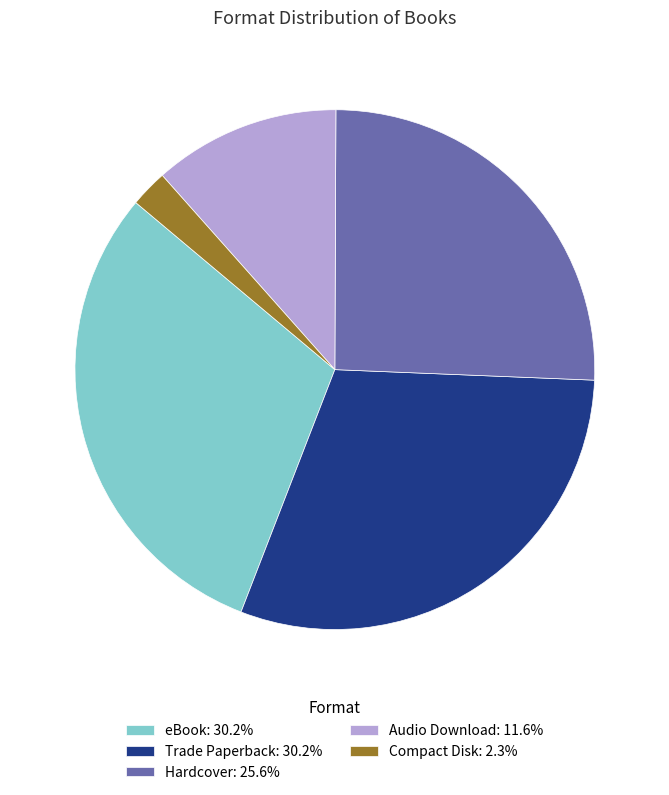

Is the sum of Audio Download and Hardcover greater than half?

No